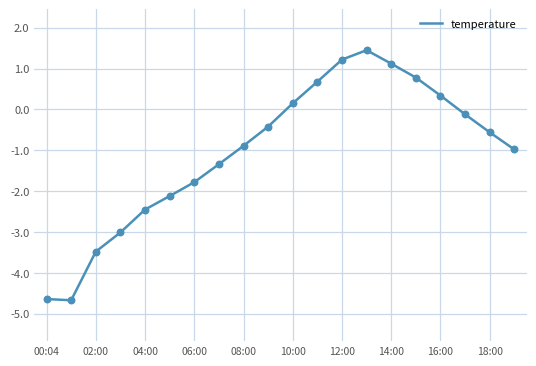

What is the smallest value displayed?

-4.7